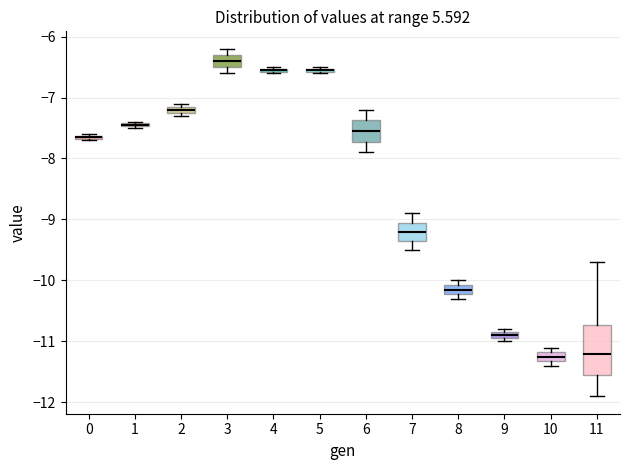

Where is the lower edge of the box at x = 2 on the y-axis? The values are not printed on the chart, so give them approximately, as read against the axis.

-7.2